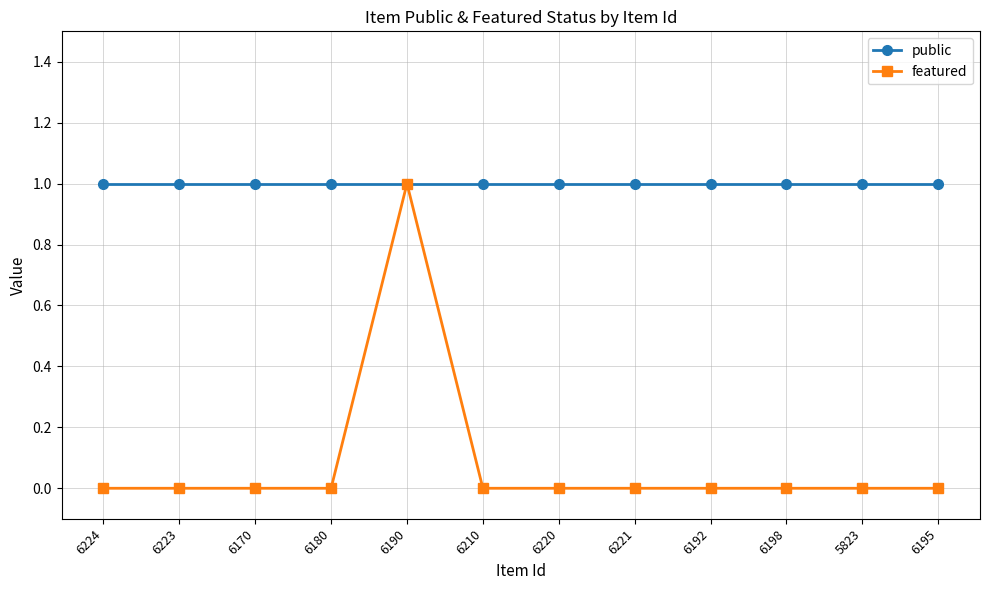

At which category is the sum across all series the highest?

6190